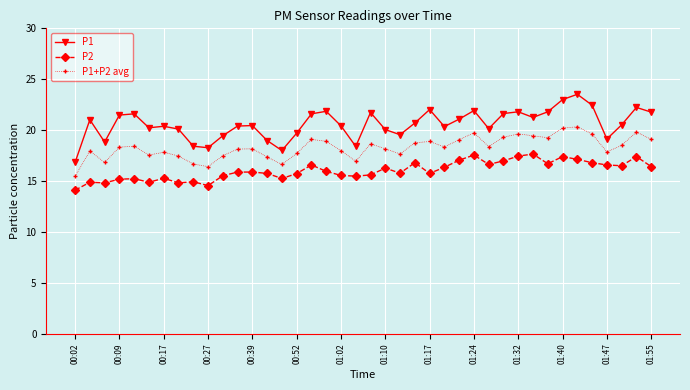

What is the difference between the maximum and second lowest values in the P2 series?

3.1